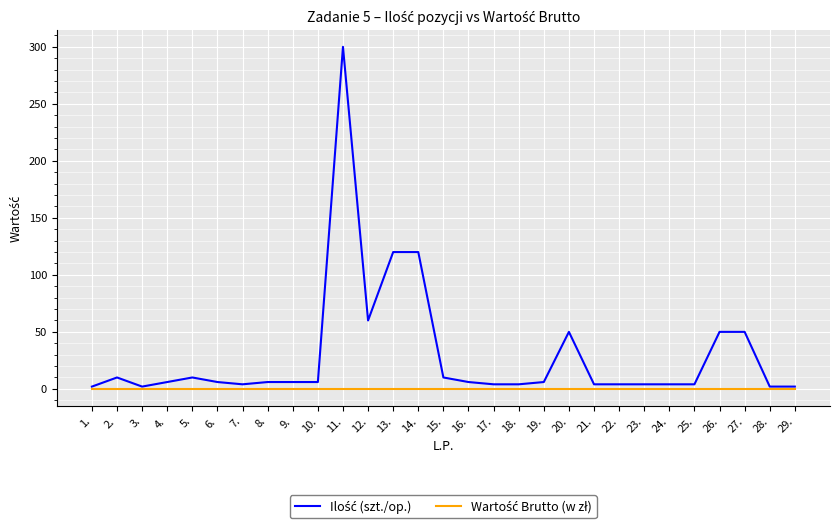

What is the total value across all series at 20.?

50